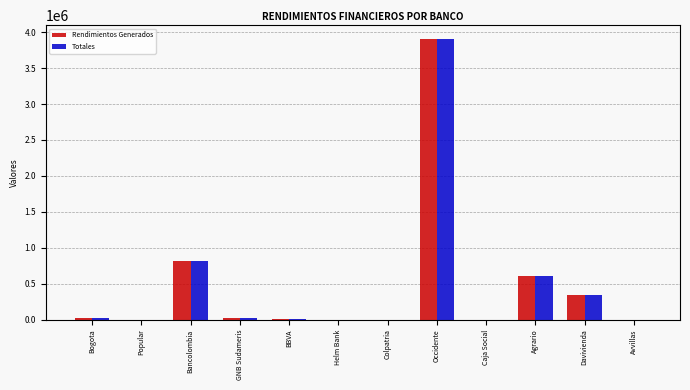

Where is Rendimientos Generados nearest to the value 1950835?

Bancolombia